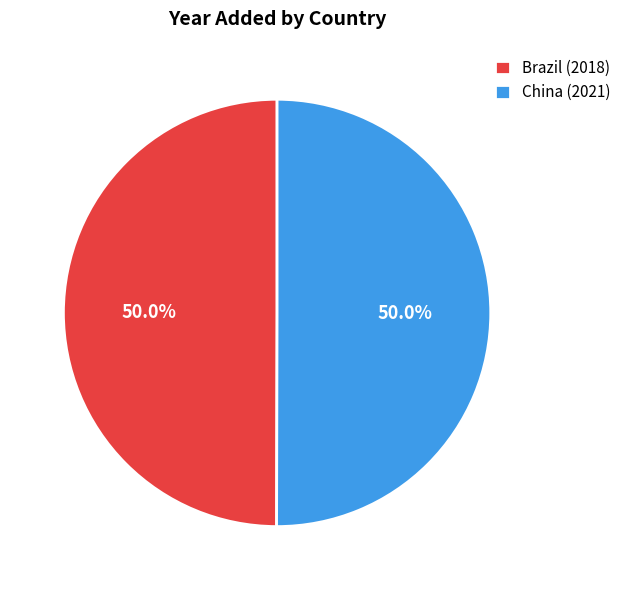

To the nearest percent, what is the combined percentage of Brazil and China?

100%